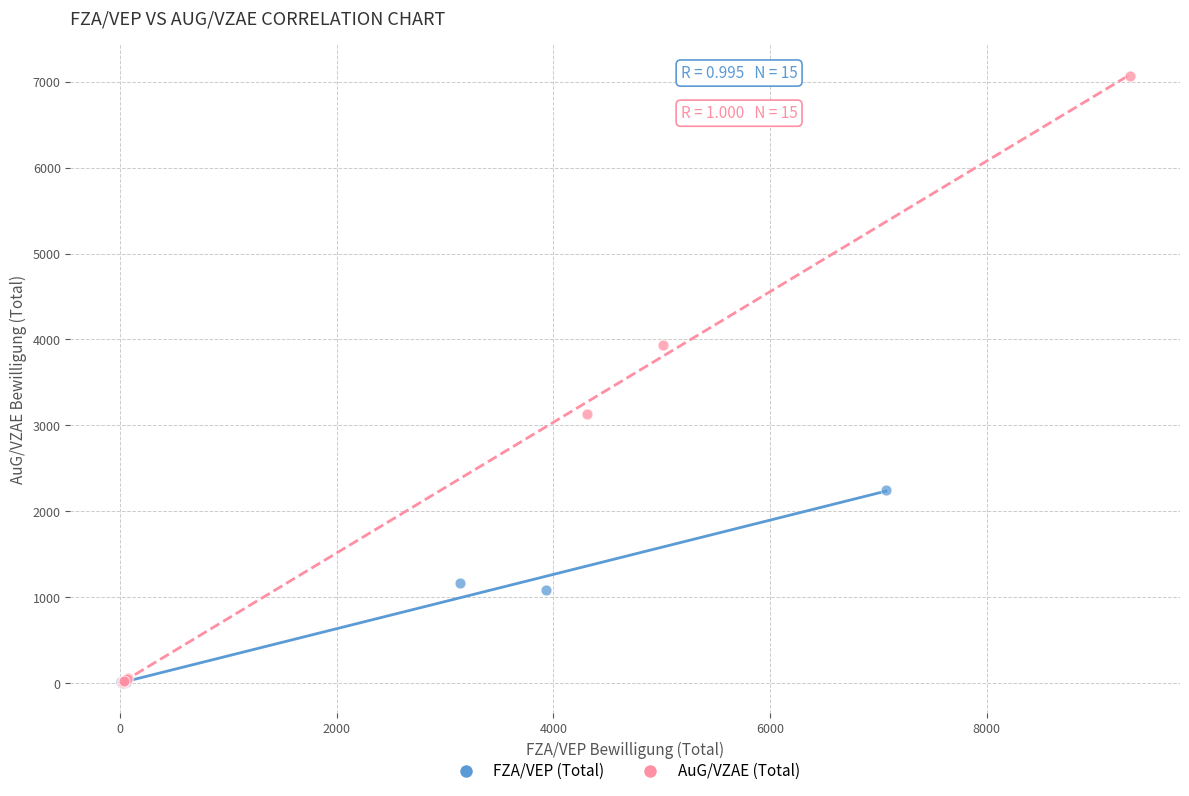

Which series has the widest spread of Y values?

AuG/VZAE (Total)